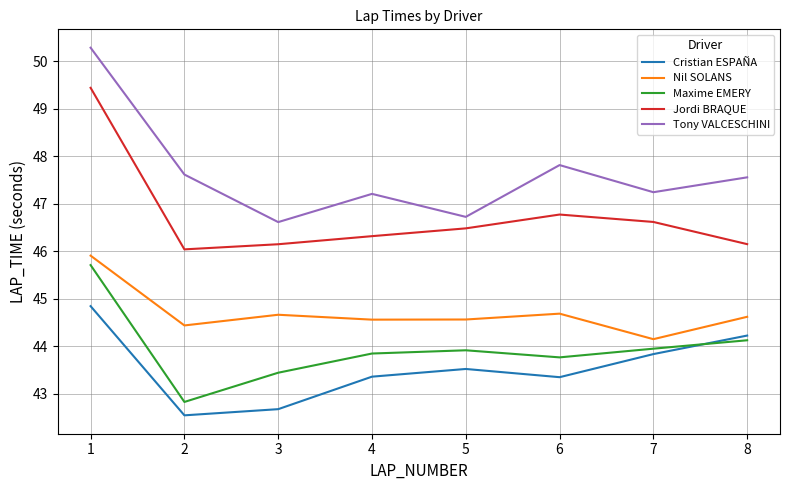

How many series are shown in this chart?

5